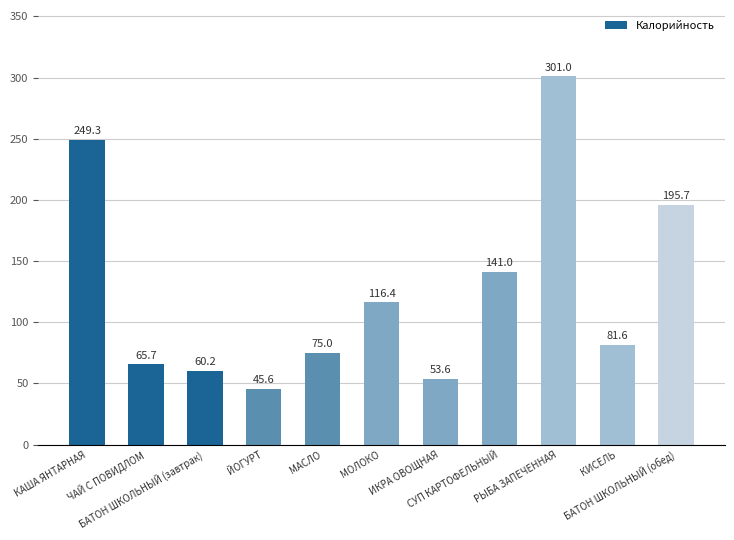

The value at РЫБА ЗАПЕЧЕННАЯ is 301.0. True or false?

True